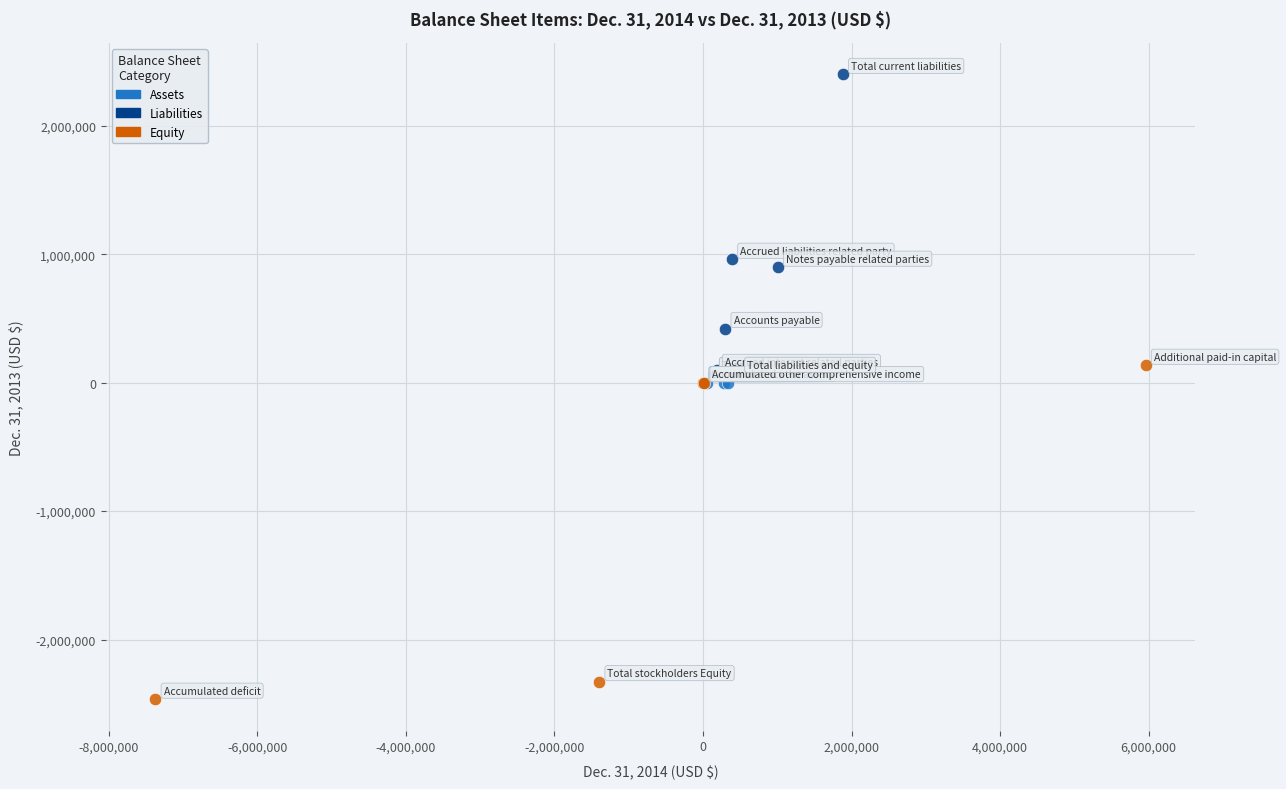

What are all the series names shown in the legend?

Assets, Liabilities, Equity